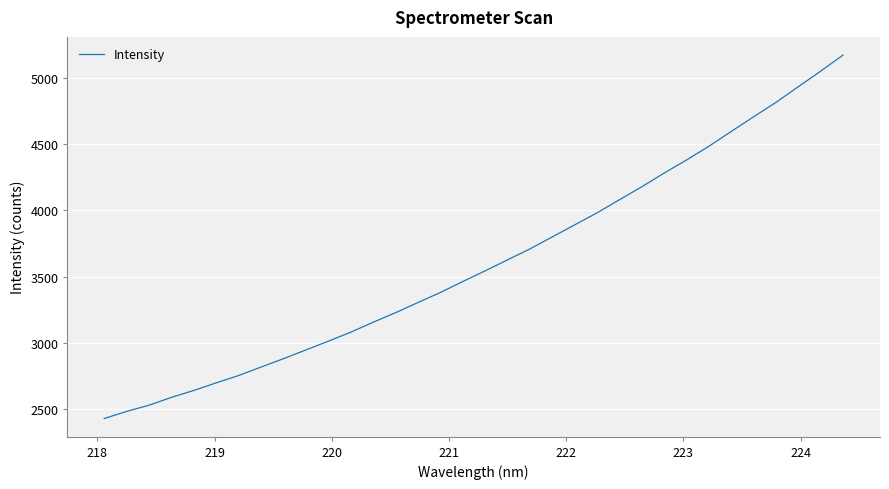

What is the minimum value shown in the chart?

2427.1